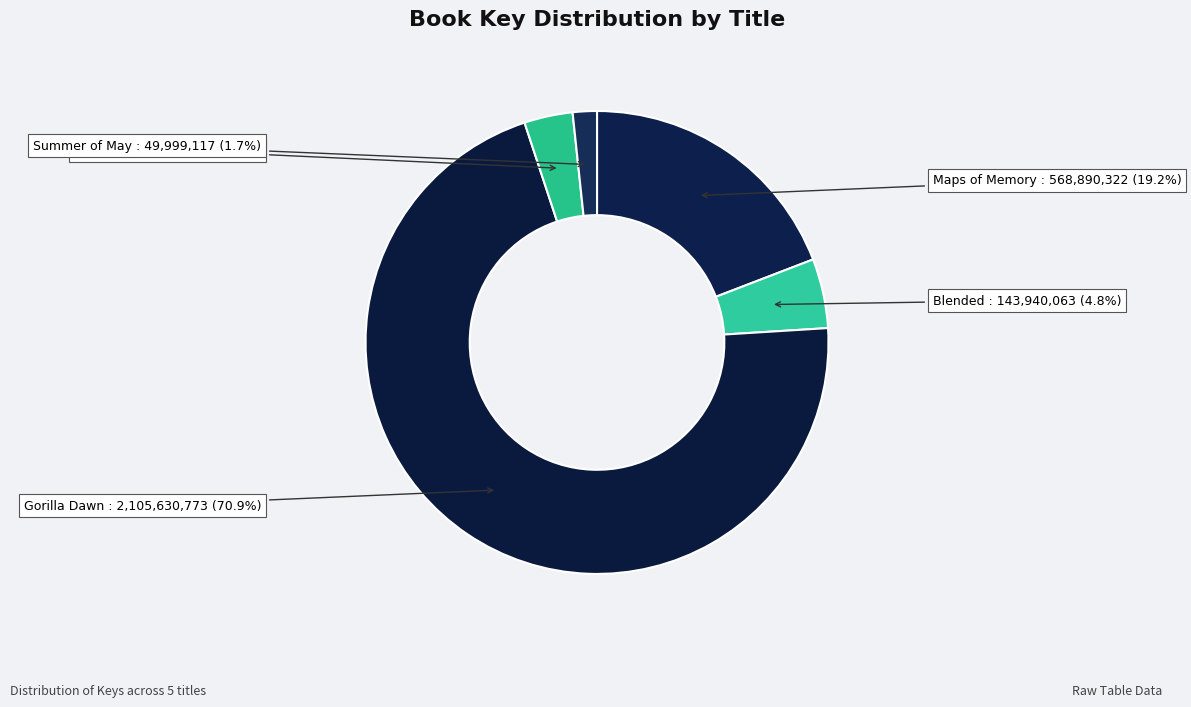

Rank the categories by value from highest to lowest.

Gorilla Dawn, Maps of Memory, Blended, Cyclone, Summer of May